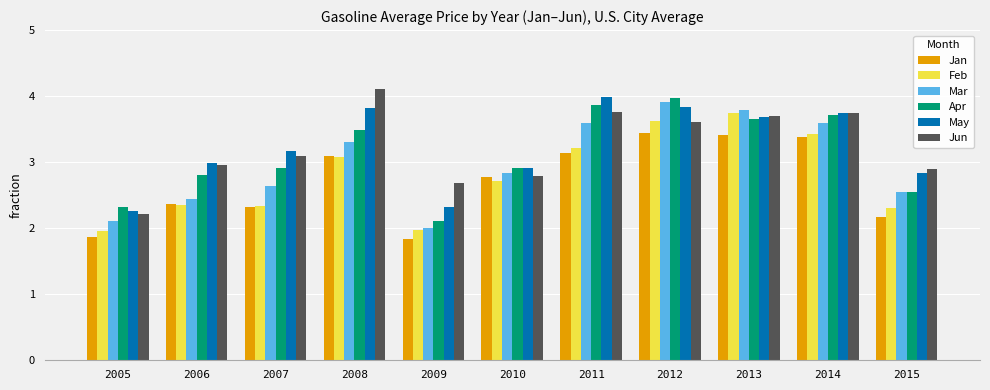

What value does the May series have at 2008?

3.8